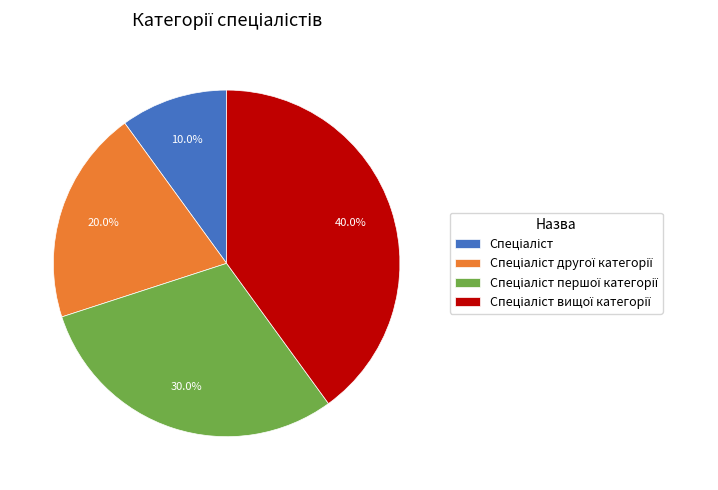

Is there a majority slice in this chart?

No